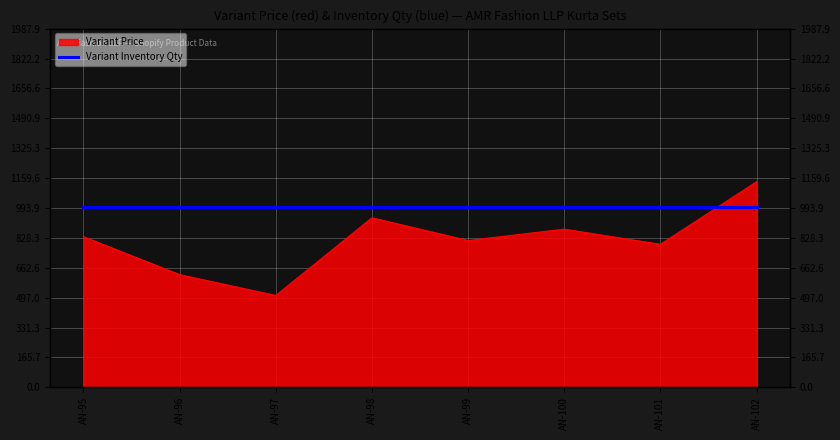

How many lines are shown in the chart?

1